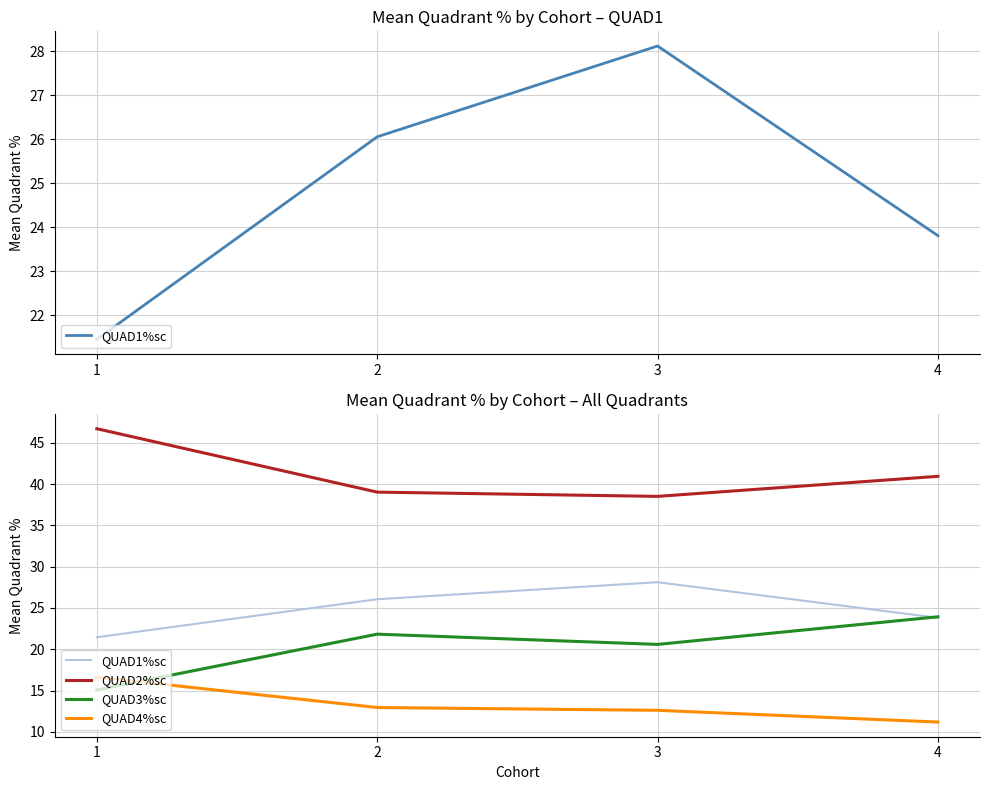

How many data points in QUAD1%sc are above 26?

2